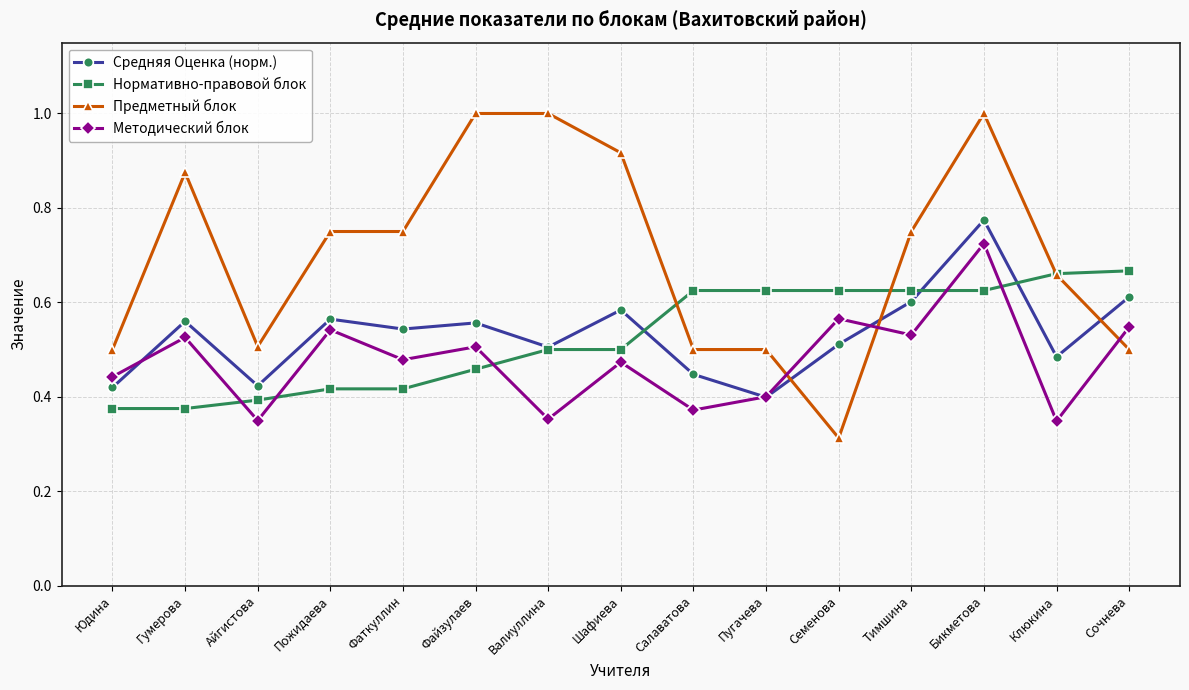

True or false: Методический блок has more than 1 interior local peaks.

True